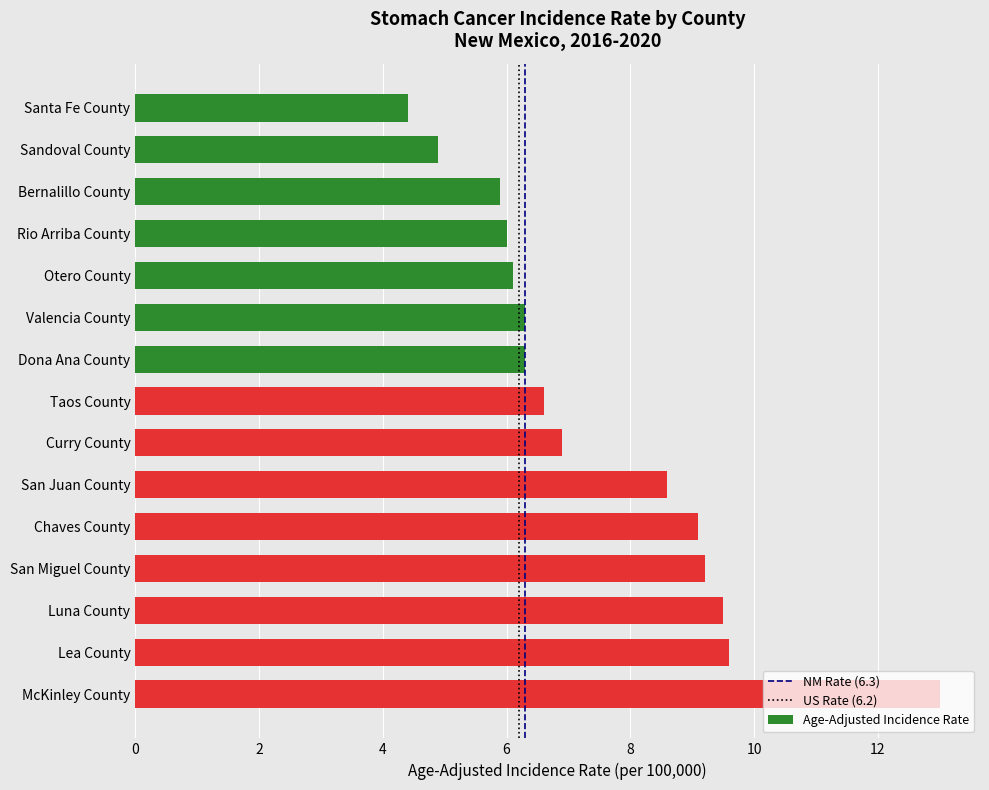

At which category does the chart reach its minimum across all series?

Santa Fe County